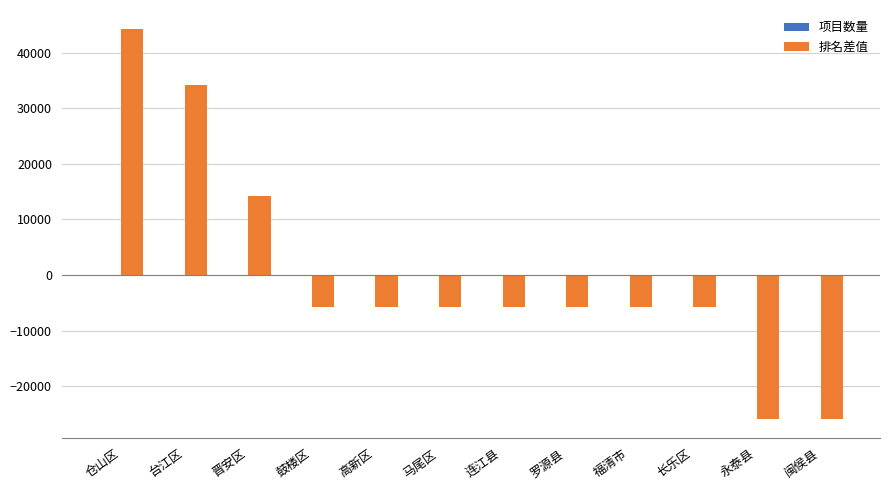

True or false: 排名差值 has a value of -5833 at 连江县.

True